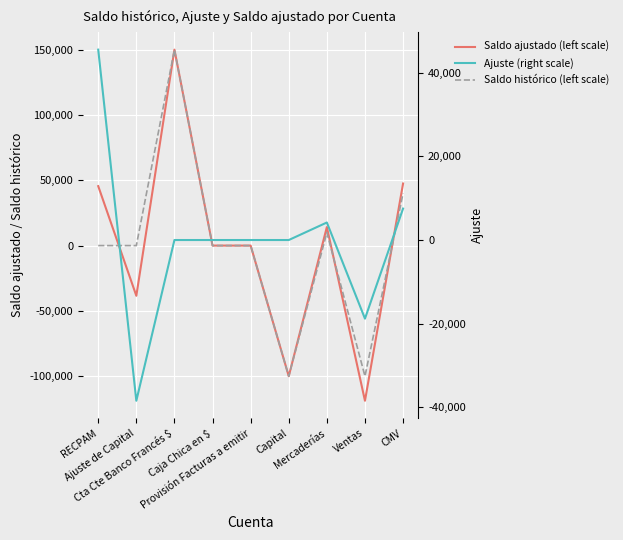

The Saldo histórico (left scale) series shows 0.0 at Provisión Facturas a emitir. True or false?

True